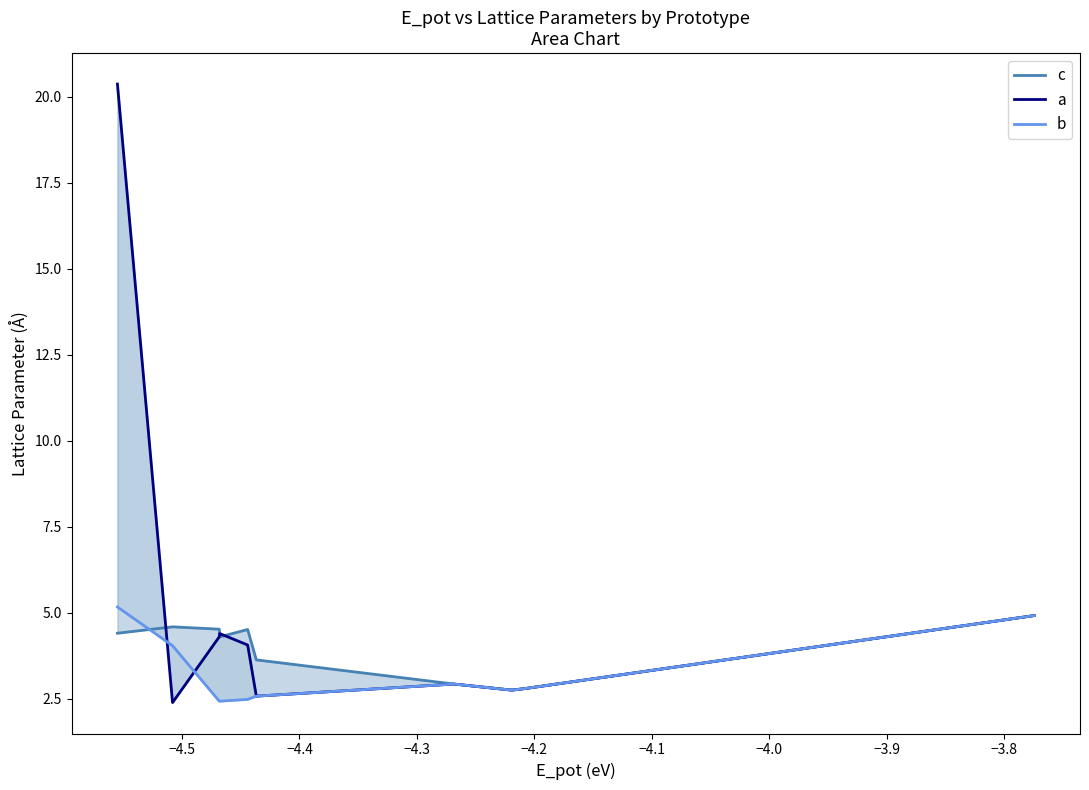

At which category does a reach its first local valley?

−4.5